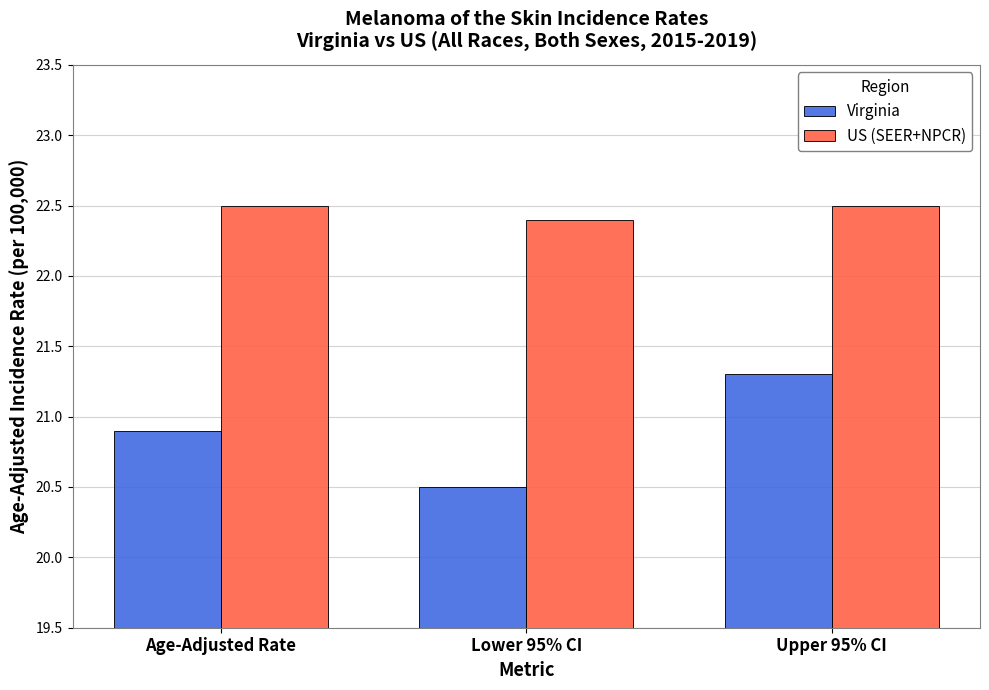

What is the greatest value displayed?

22.5